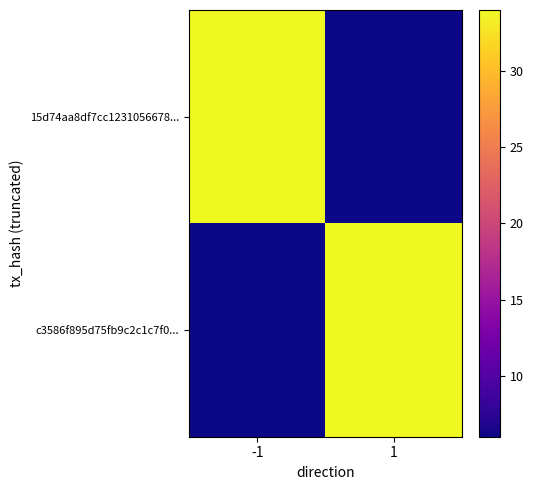

Reading right to left, extract all data points from this chart.

15d74aa8df7cc1231056678...: 1=6	-1=34
c3586f895d75fb9c2c1c7f0...: 1=34	-1=6